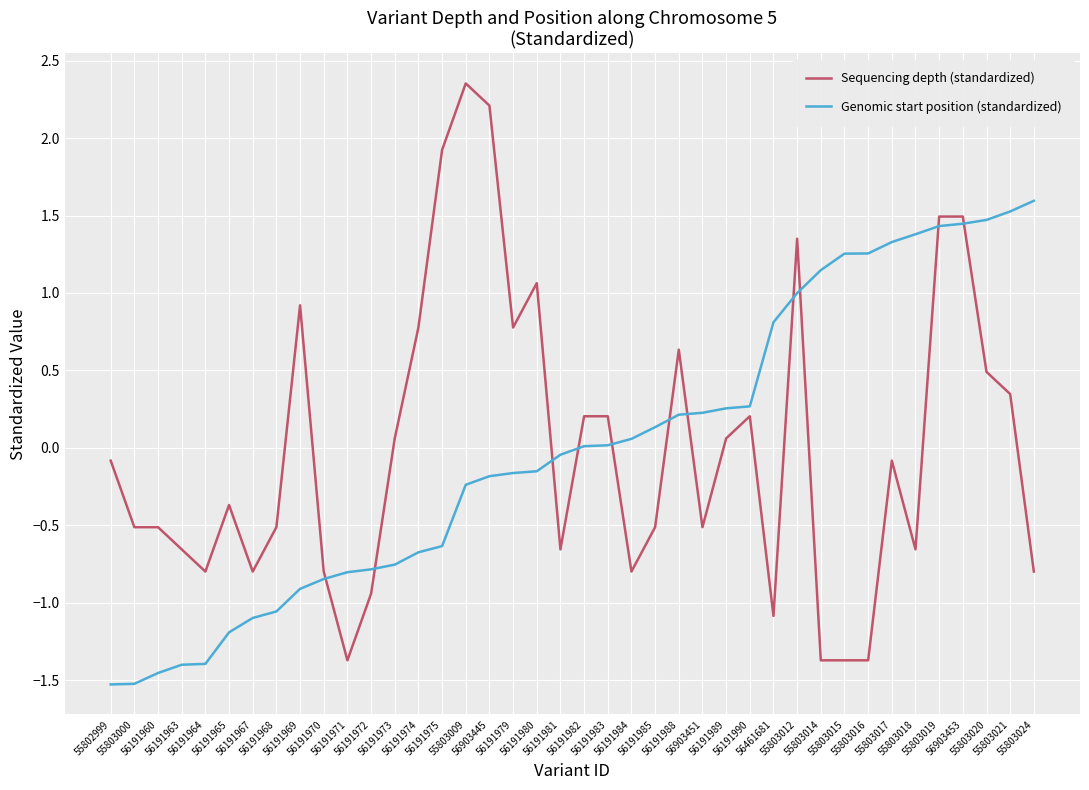

Between 56191975 and 56903445, which series saw the biggest shift?

Genomic start position (standardized)